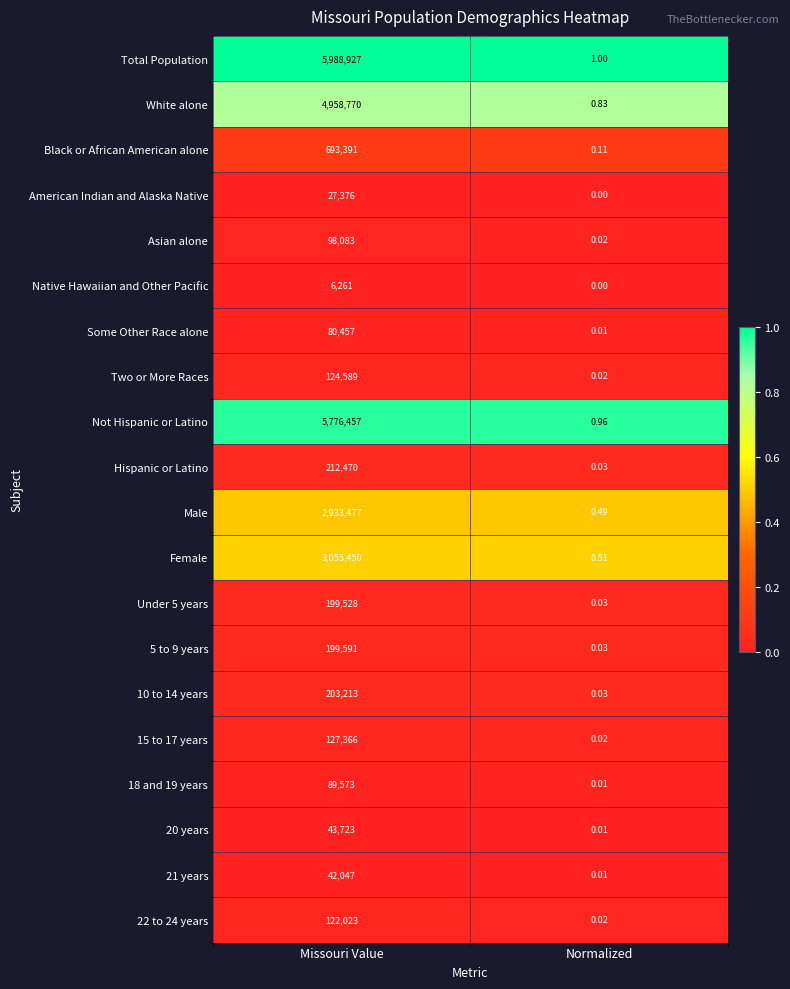

Is the value of American Indian and Alaska Native at Missouri Value greater than the value of Not Hispanic or Latino at Missouri Value?

No